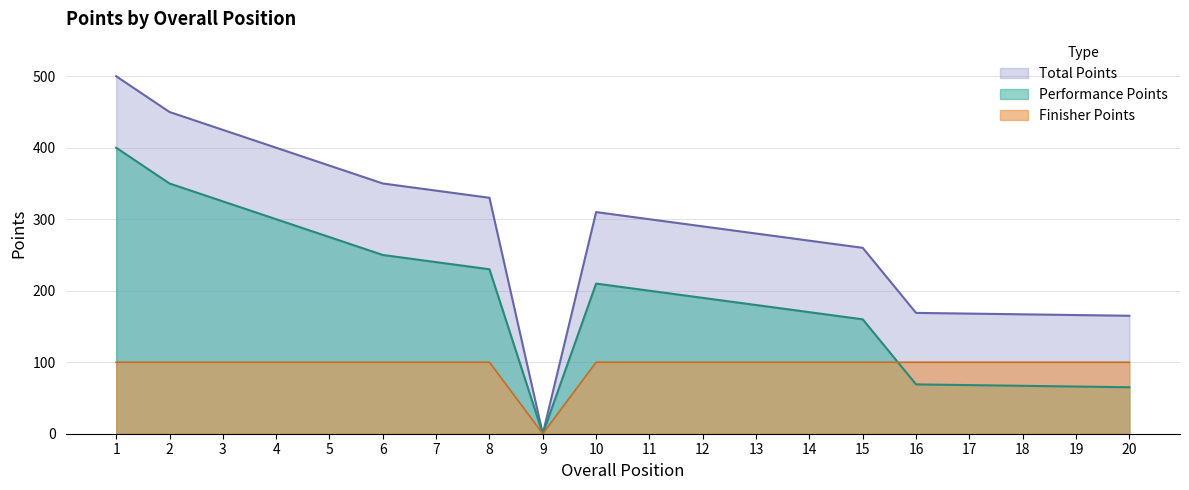

Which series ends up on top after the final intersection of Finisher Points and Performance Points?

Finisher Points